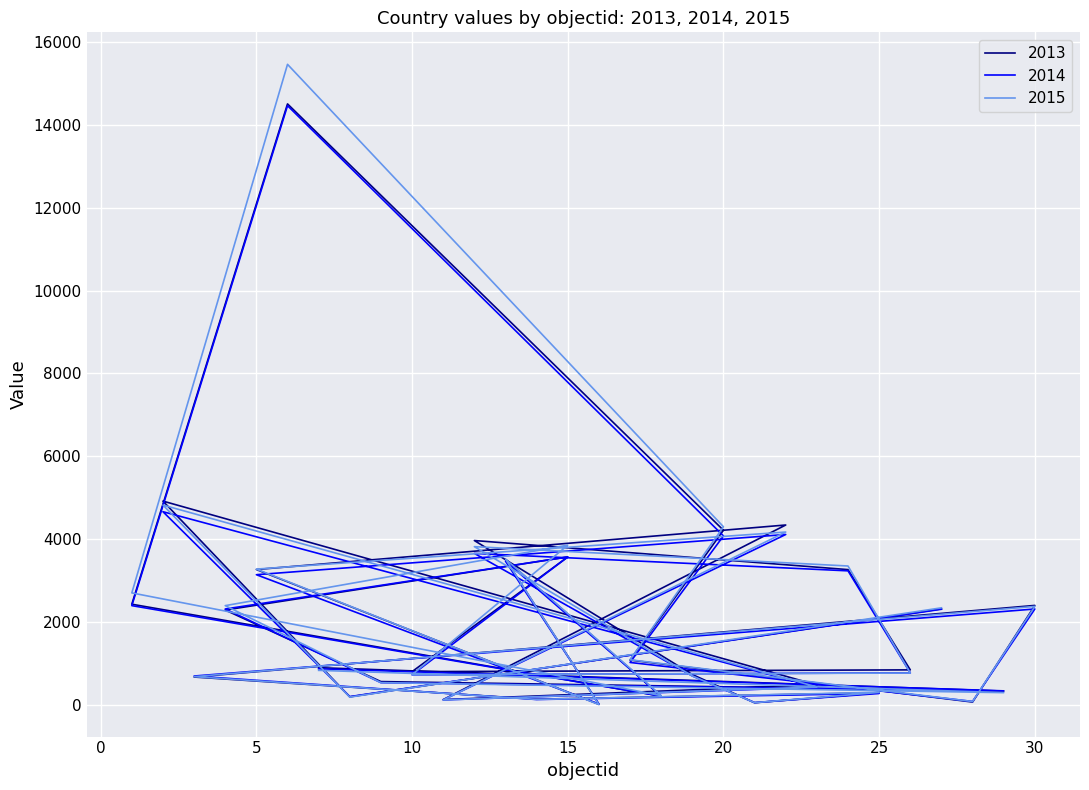

True or false: 2015 has more than 2 interior local peaks.

True